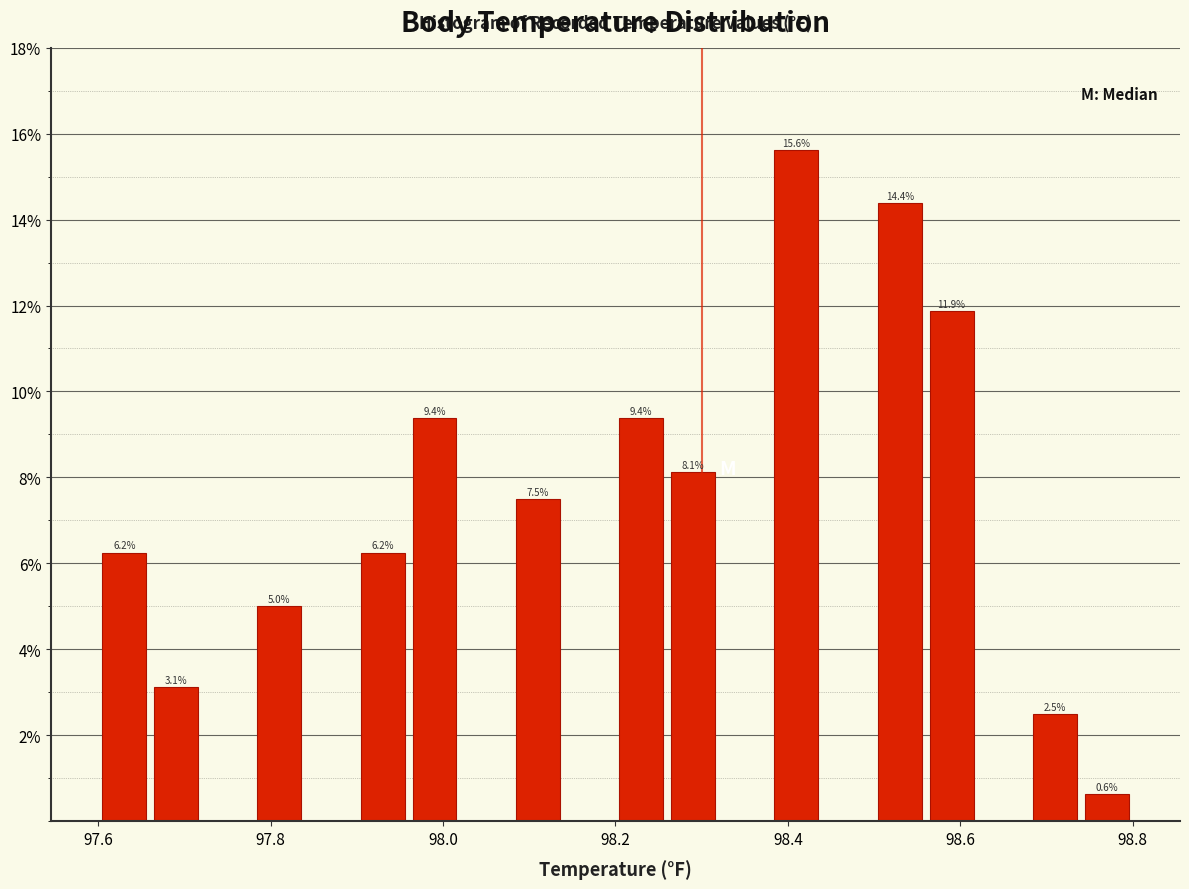

Read against the x-axis, roughly where is the centre of the tallest bar?

98.42